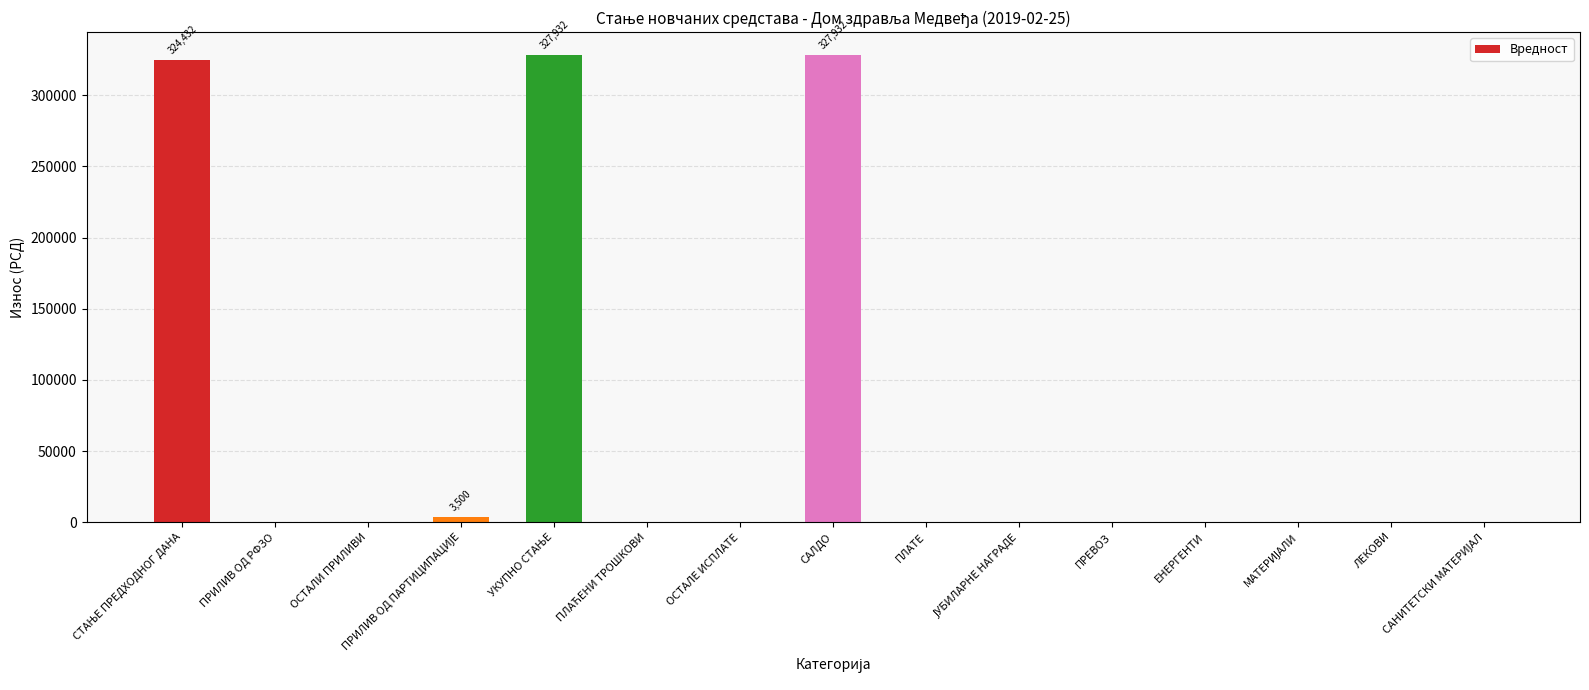

What is the sum of all values?

983795.0